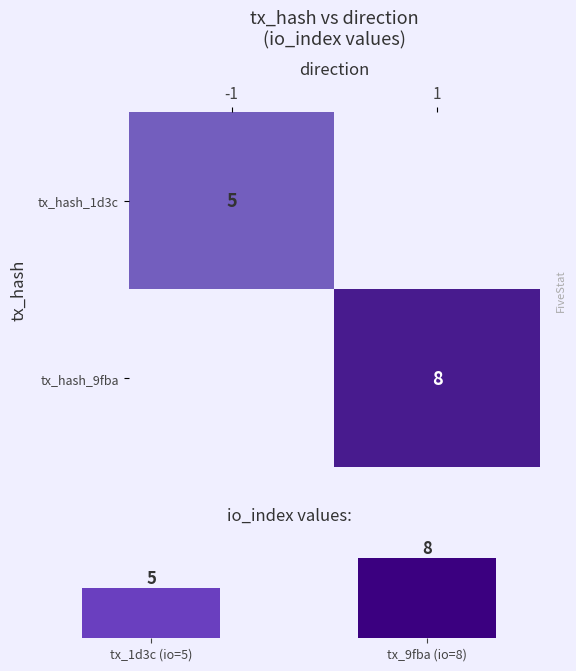

The value of tx_hash_9fba at 1 is 8. True or false?

True